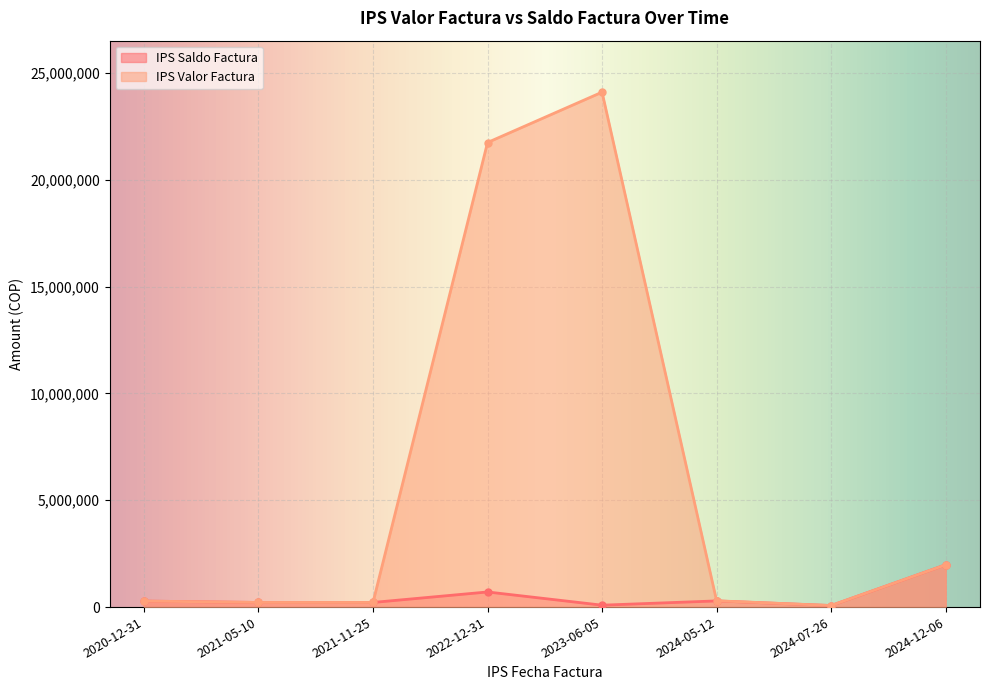

Which label corresponds to the largest value in the chart?

2023-06-05